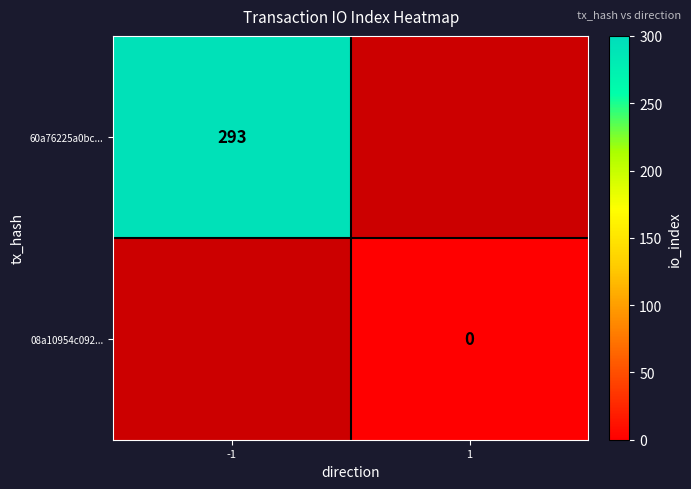

The 60a76225a0bc... series shows 293 at -1. True or false?

True